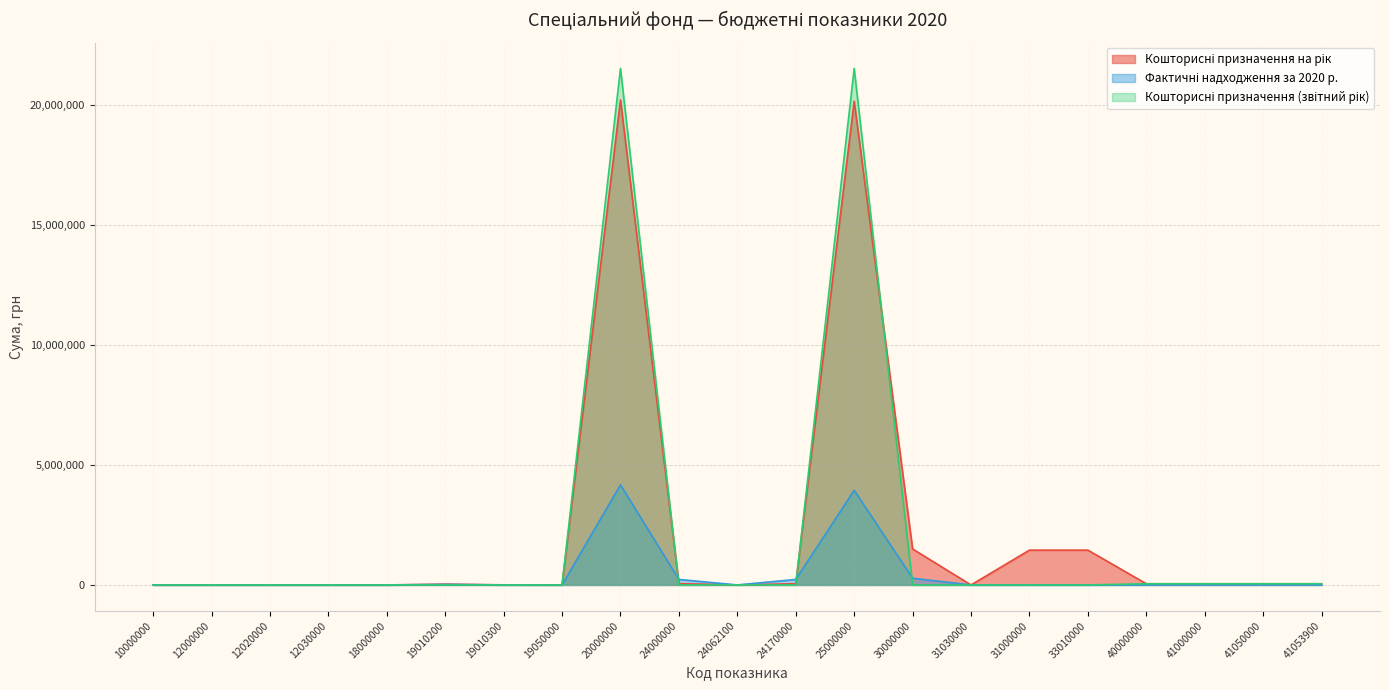

At which category does Фактичні надходження за 2020 р. reach its first local peak?

19010200